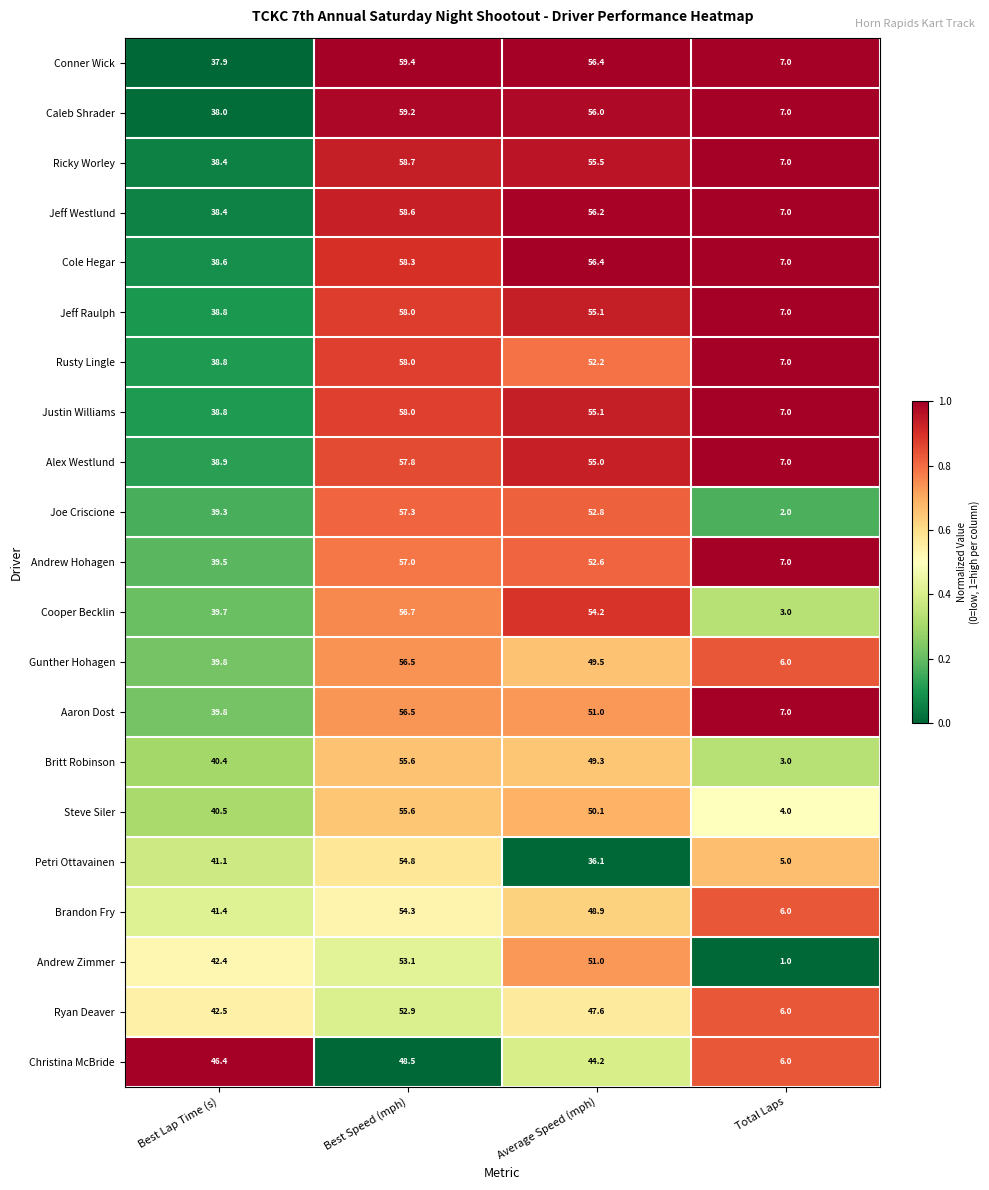

What is the difference between the Britt Robinson values at Best Speed (mph) and Total Laps?

52.6